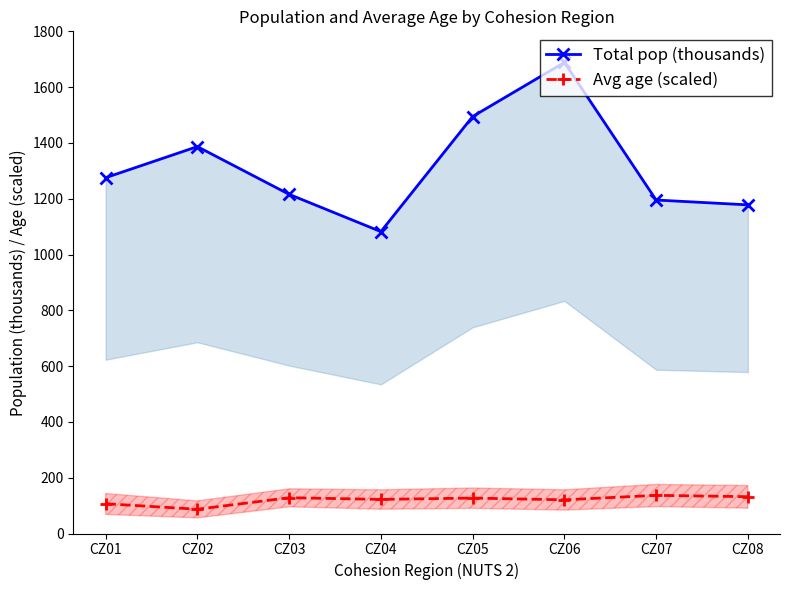

What is the difference between the maximum and second lowest values in the Avg age (scaled) series?

30.0